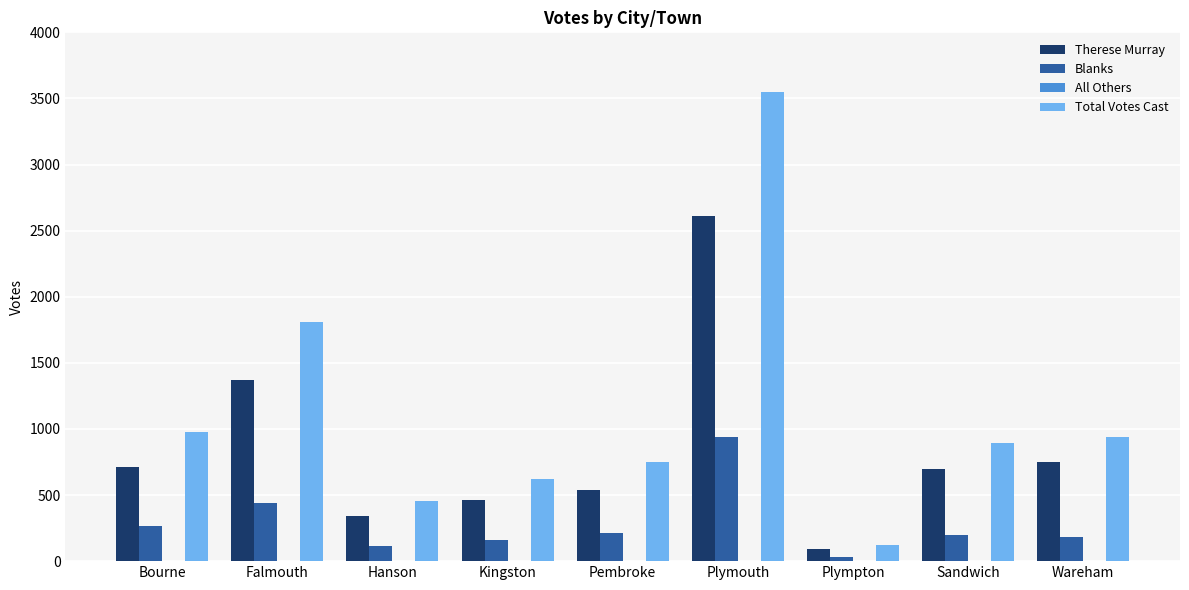

True or false: Therese Murray has a value of 603 at Hanson.

False